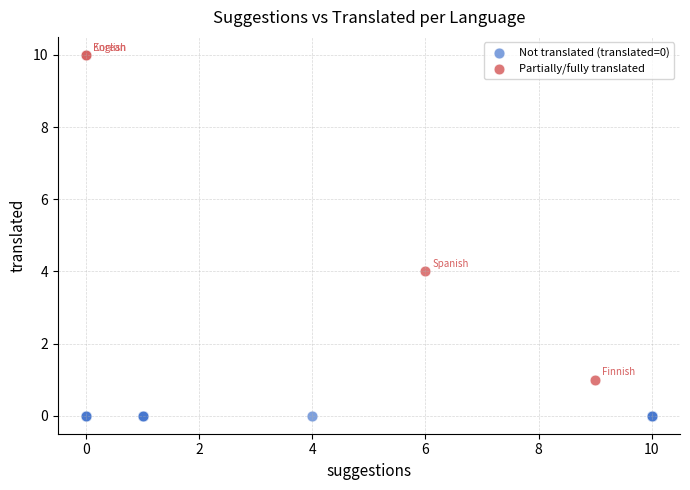

Which series contains the highest Y value?

Partially/fully translated